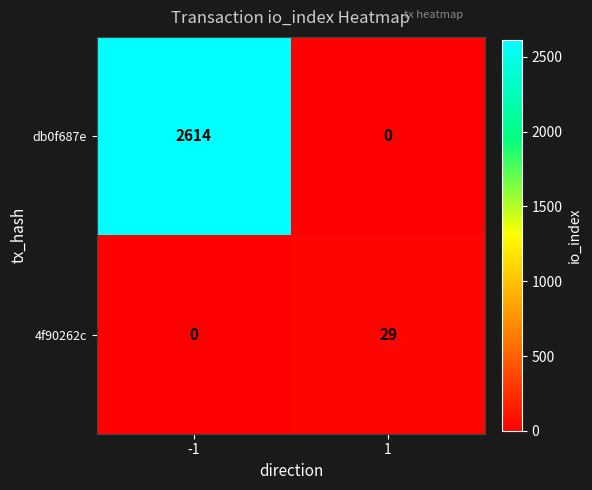

Read the 4f90262c value at 1, to the nearest 10.

30